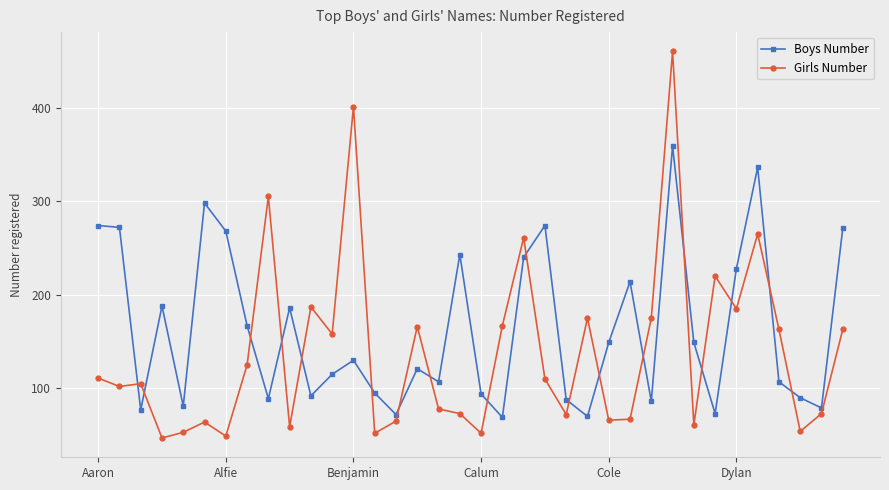

Which series has the largest total across all categories?

Boys Number